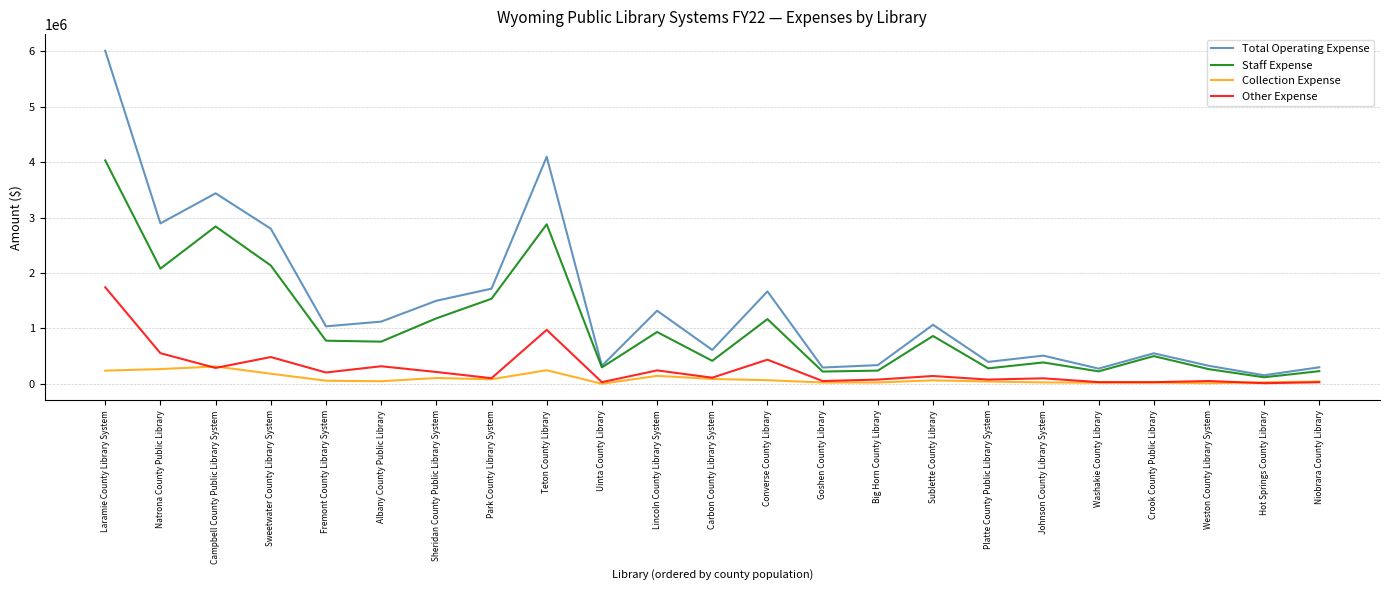

The value of Collection Expense at Uinta County Library is 0. True or false?

True